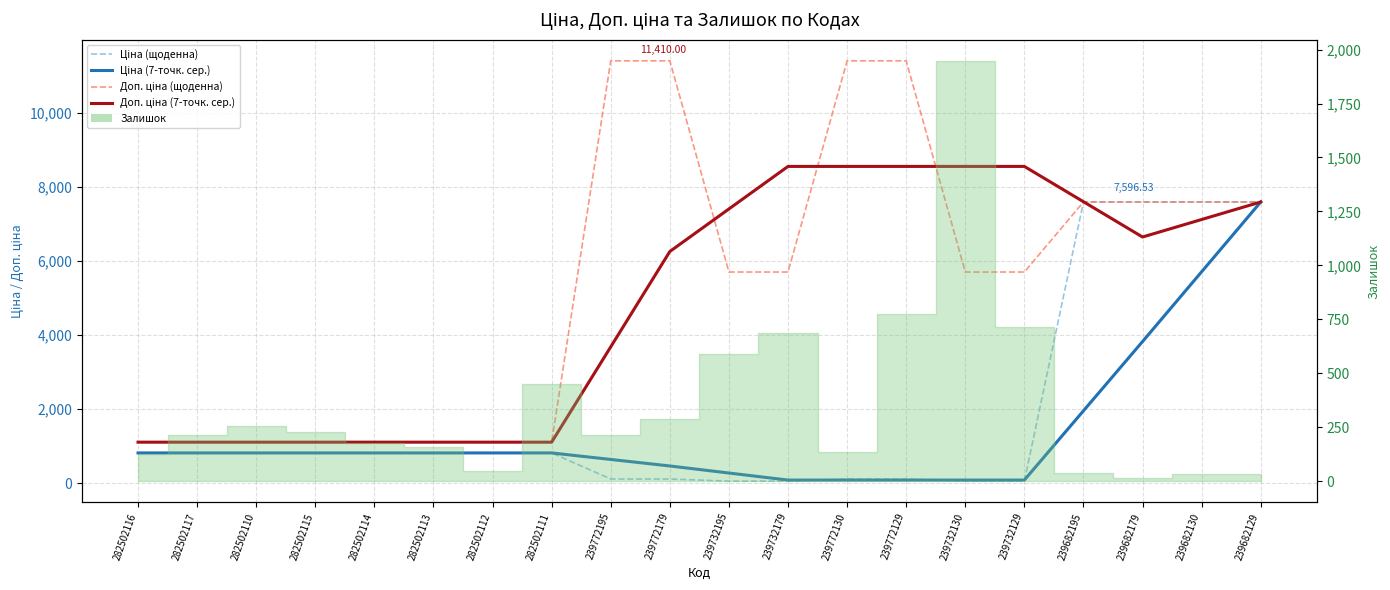

What is the difference between the maximum and second lowest values in the Ціна (7-точк. сер.) series?

7511.0